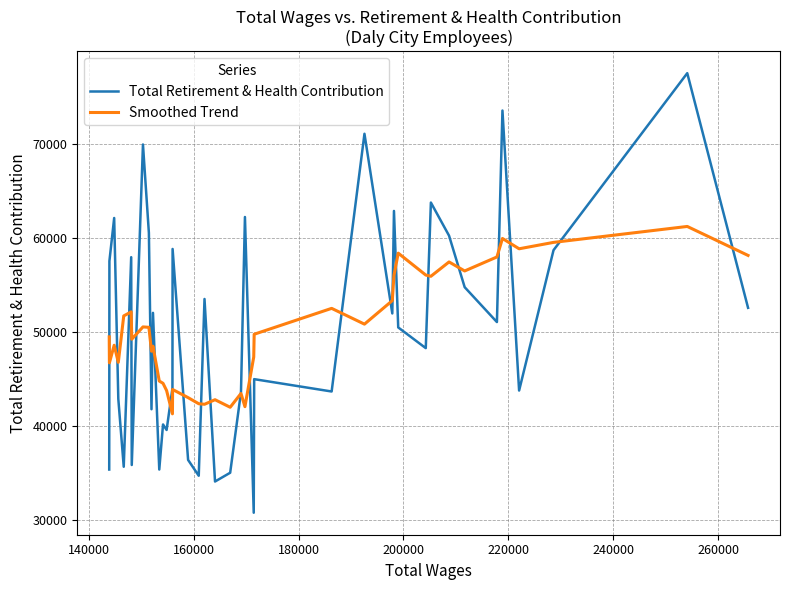

Which series has the widest spread of values?

Total Retirement & Health Contribution